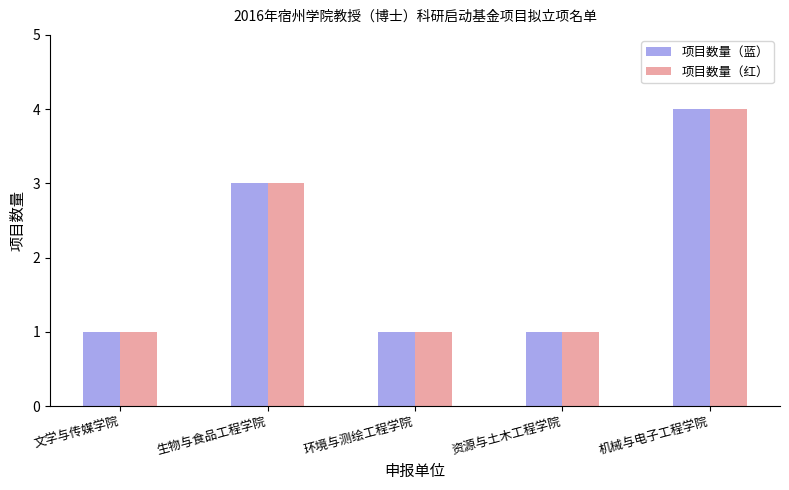

Reading right to left, extract all data points from this chart.

项目数量（蓝）: 4	1	1	3	1
项目数量（红）: 4	1	1	3	1